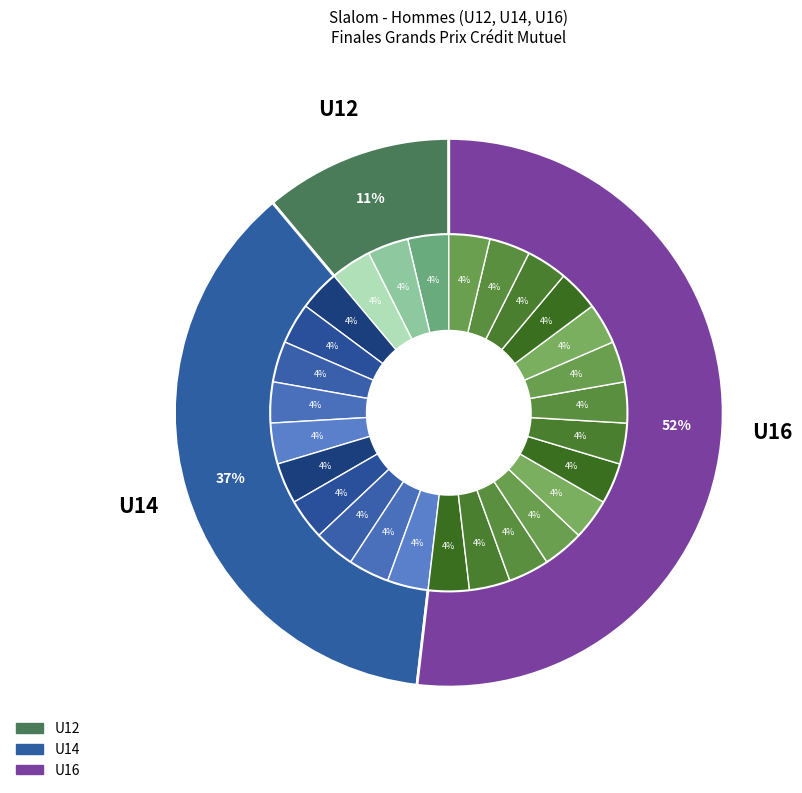

Count the number of slices in the pie.

3